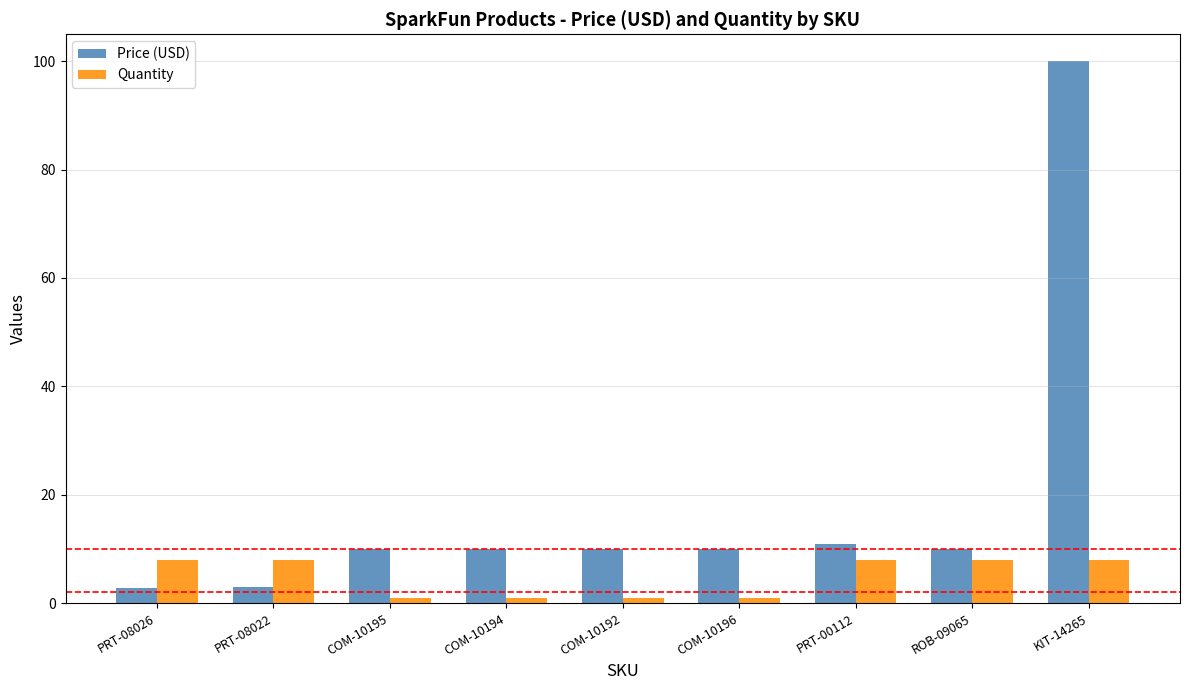

At KIT-14265, list the series in order from smallest to largest.

Quantity, Price (USD)